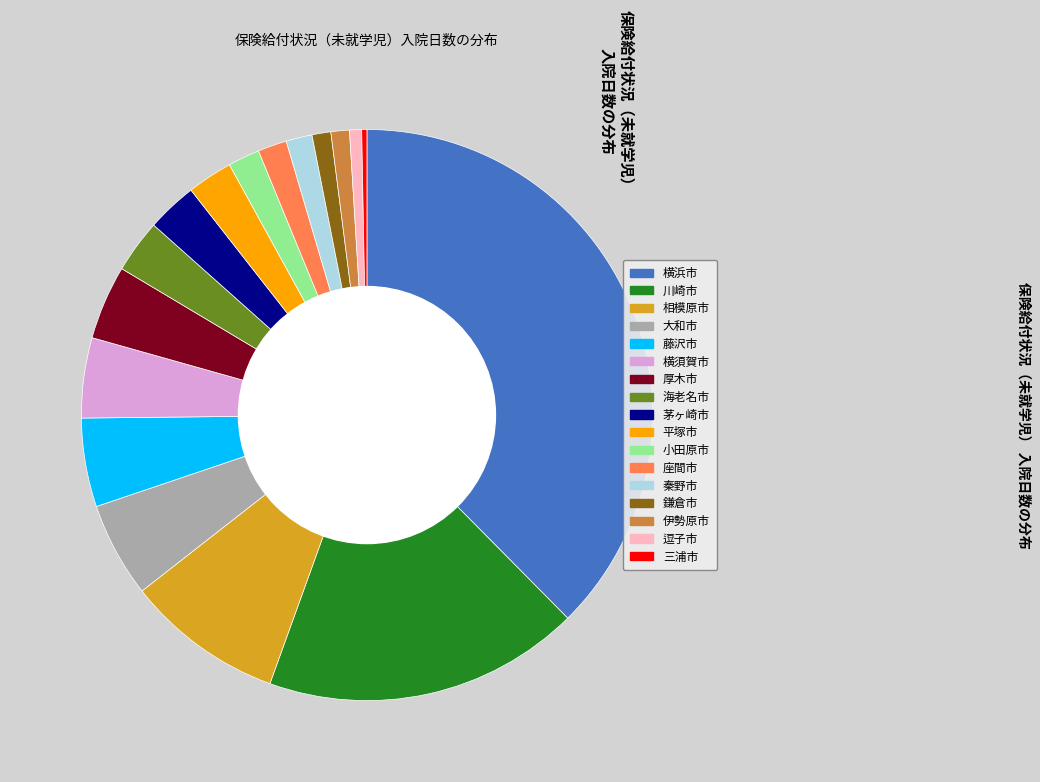

Is there a majority slice in this chart?

No